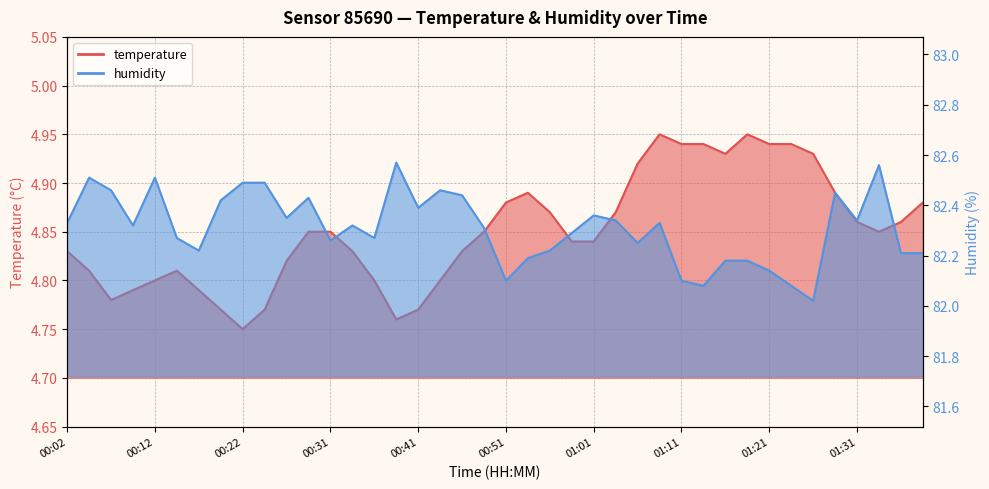

Does the chart have visible grid lines?

Yes